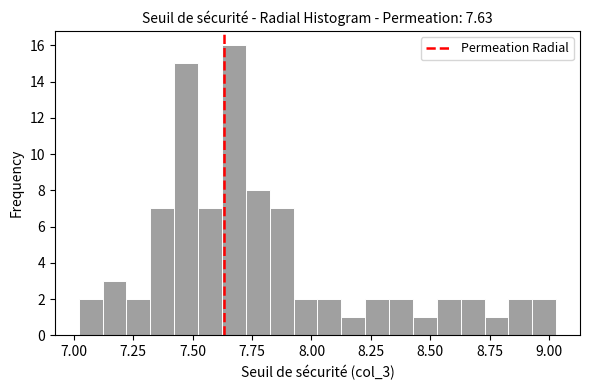

Read against the x-axis, roughly where is the centre of the tallest bar?

7.65